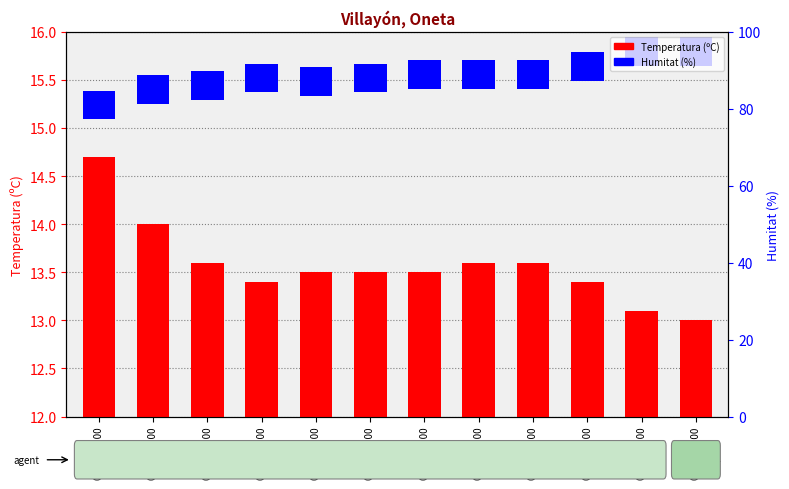

What position from the left is 03/06 00:00?

11